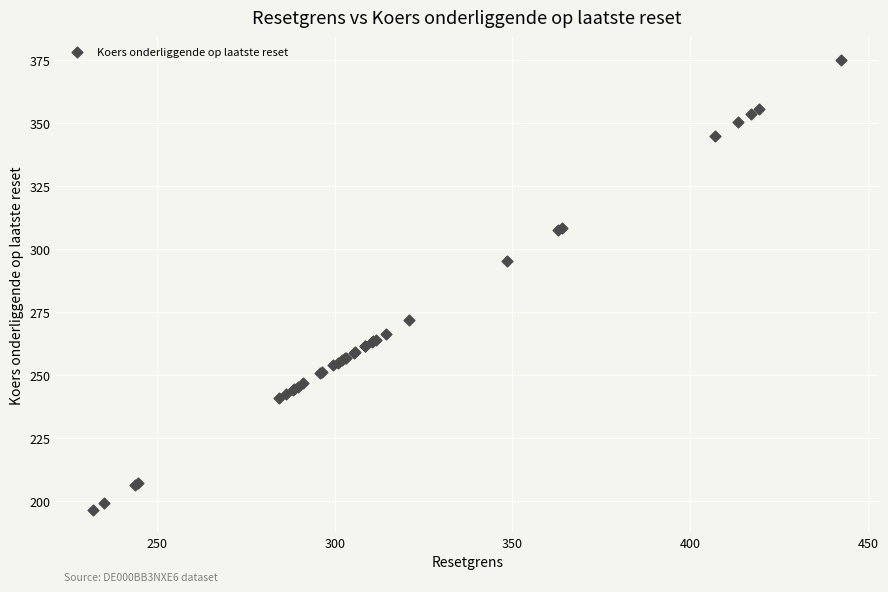

What Y value in the scatter plot is closest to 285?

295.3